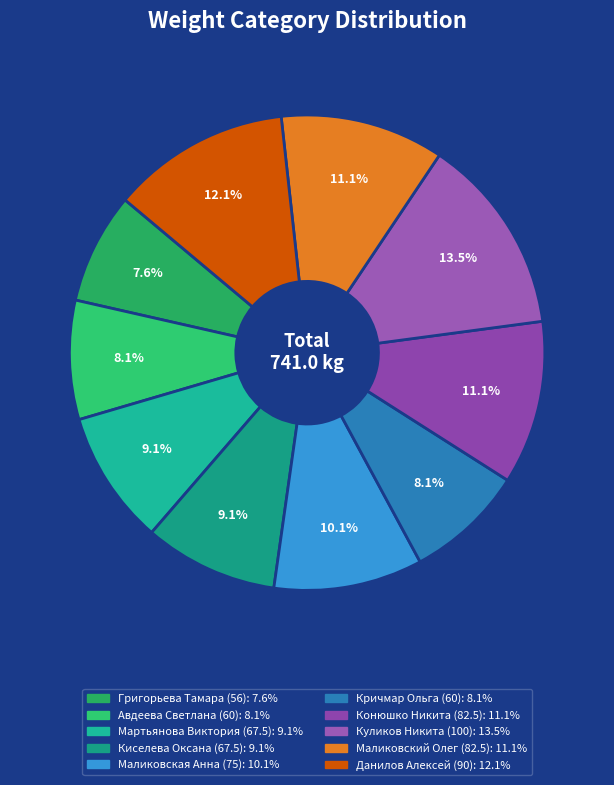

To the nearest percent, what portion does Куликов Никита (100) represent?

13%